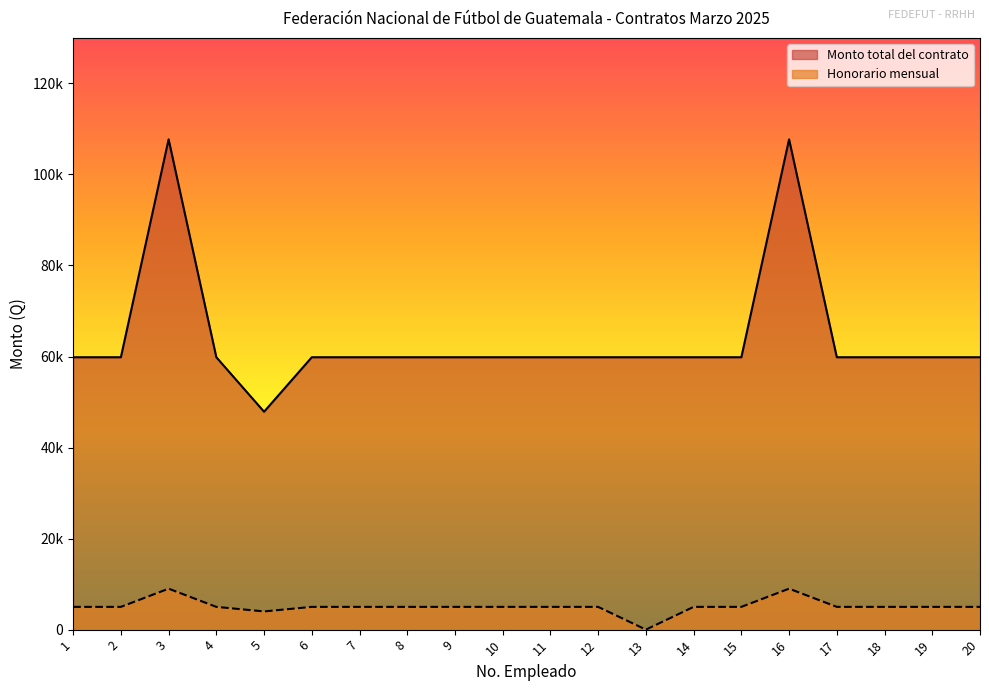

How many data points in Honorario mensual are above 5000?

2